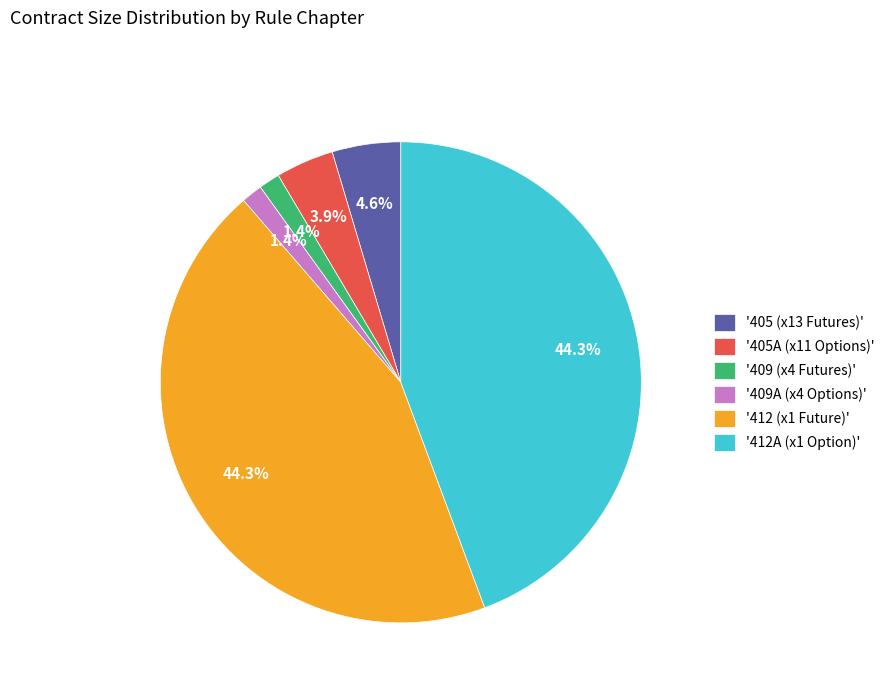

Count the number of slices in the pie.

6